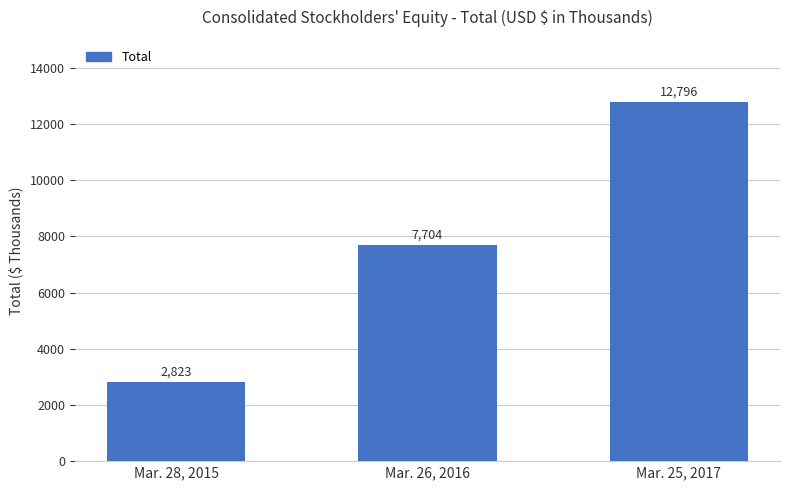

What is the difference between the maximum and minimum values?

9973